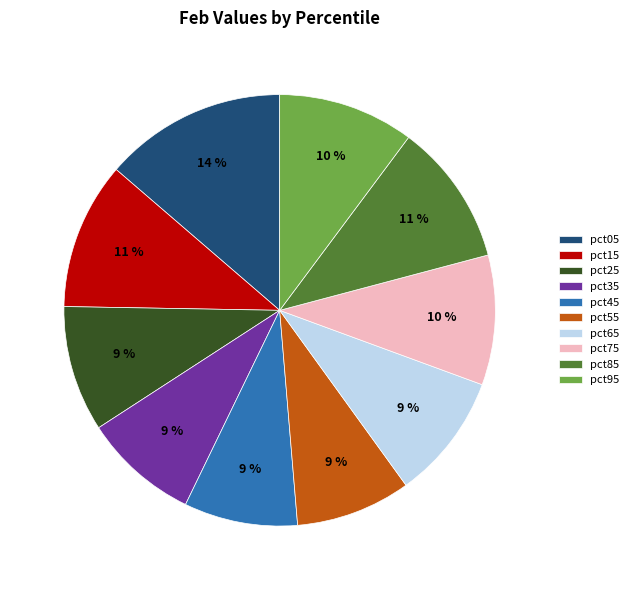

How many slices are in this pie chart?

10